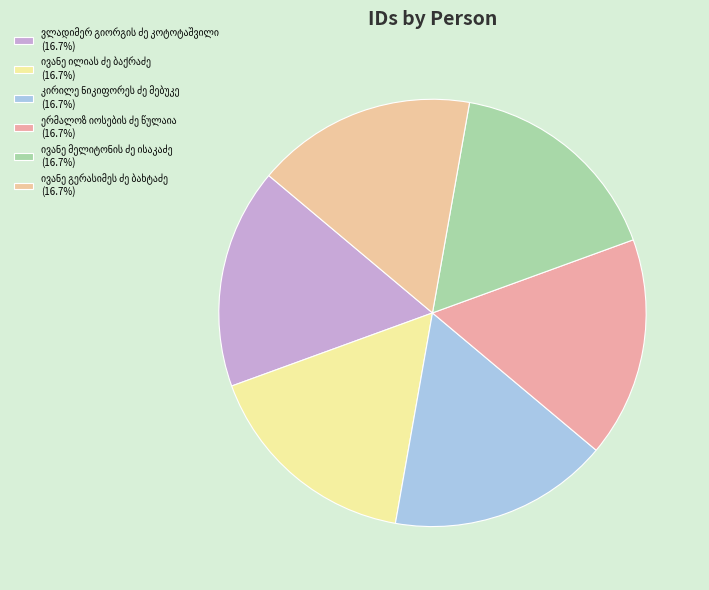

Rank the categories by value from lowest to highest.

ივანე მელიტონის ძე ისაკაძე, ერმალოზ იოსების ძე წულაია, ივანე გერასიმეს ძე ბახტაძე, კირილე ნიკიფორეს ძე მებუკე, ივანე ილიას ძე ბაქრაძე, ვლადიმერ გიორგის ძე კოტოტაშვილი